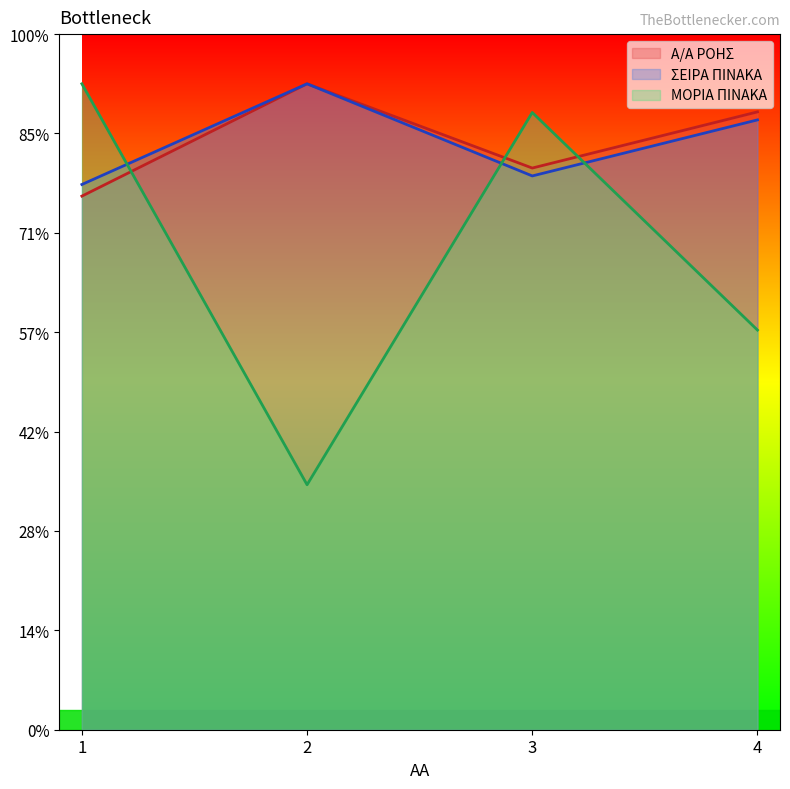

At which category does ΣΕΙΡΑ ΠΙΝΑΚΑ reach its first local valley?

3